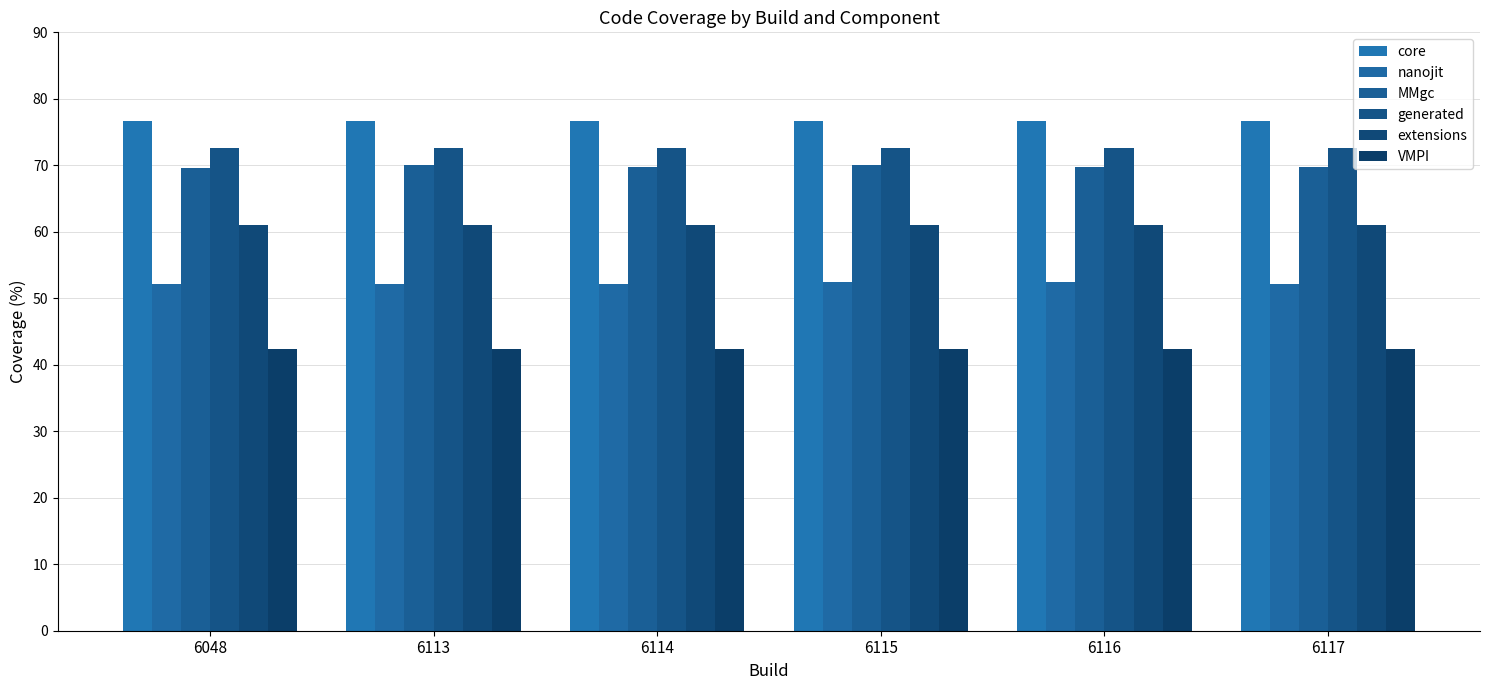

True or false: MMgc has a value of 70.0 at 6113.

True